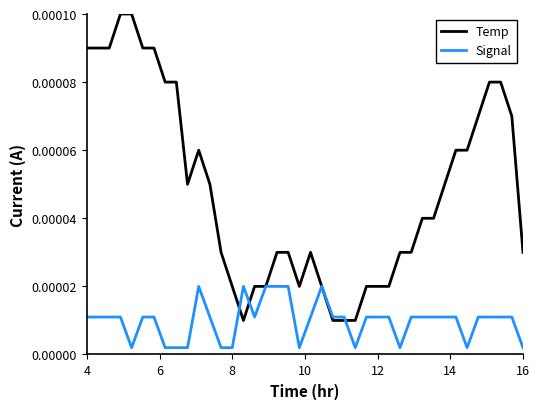

Count the number of data series in this chart.

2